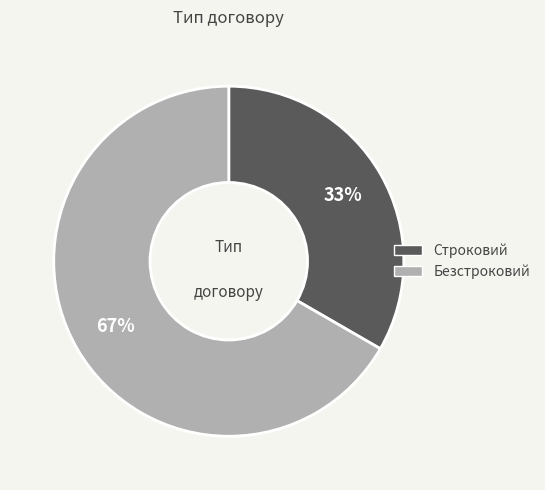

What is the largest slice in the pie chart?

Безстроковий